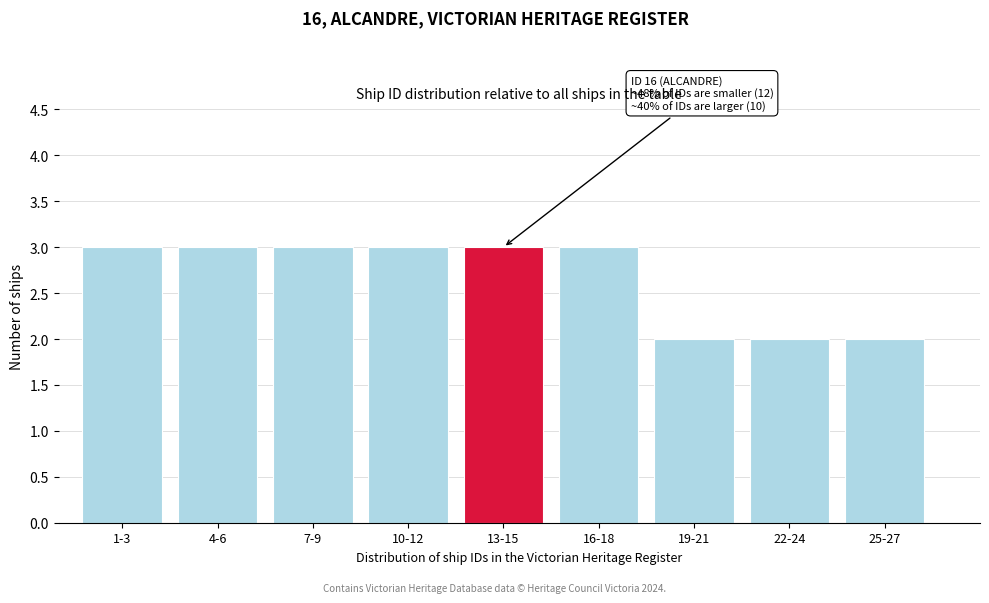

Reading left to right, extract all data points from this chart.

1-3=3	4-6=3	7-9=3	10-12=3	13-15=3	16-18=3	19-21=2	22-24=2	25-27=2